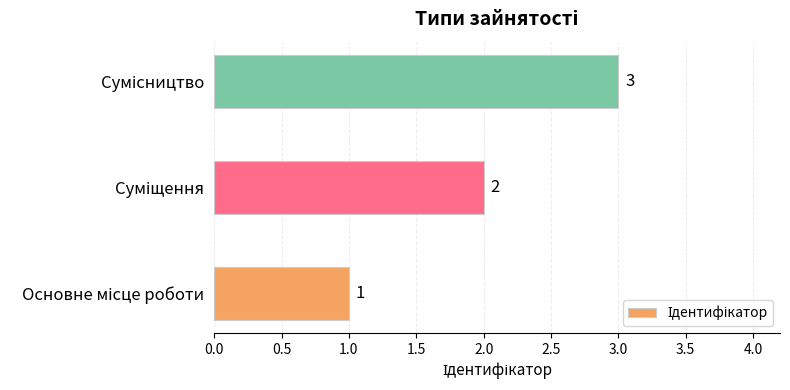

What is the sum of all values?

6